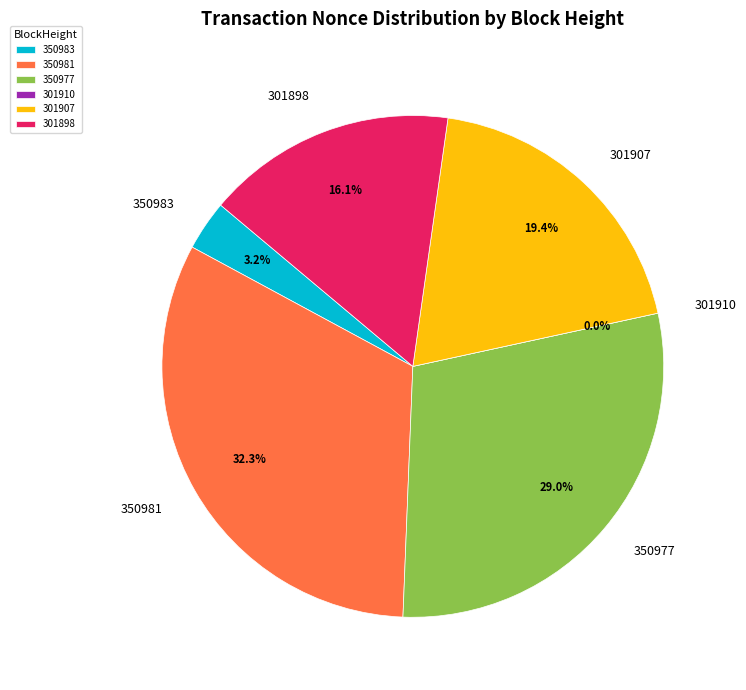

The 301898 slice represents 16% of the pie. True or false?

True